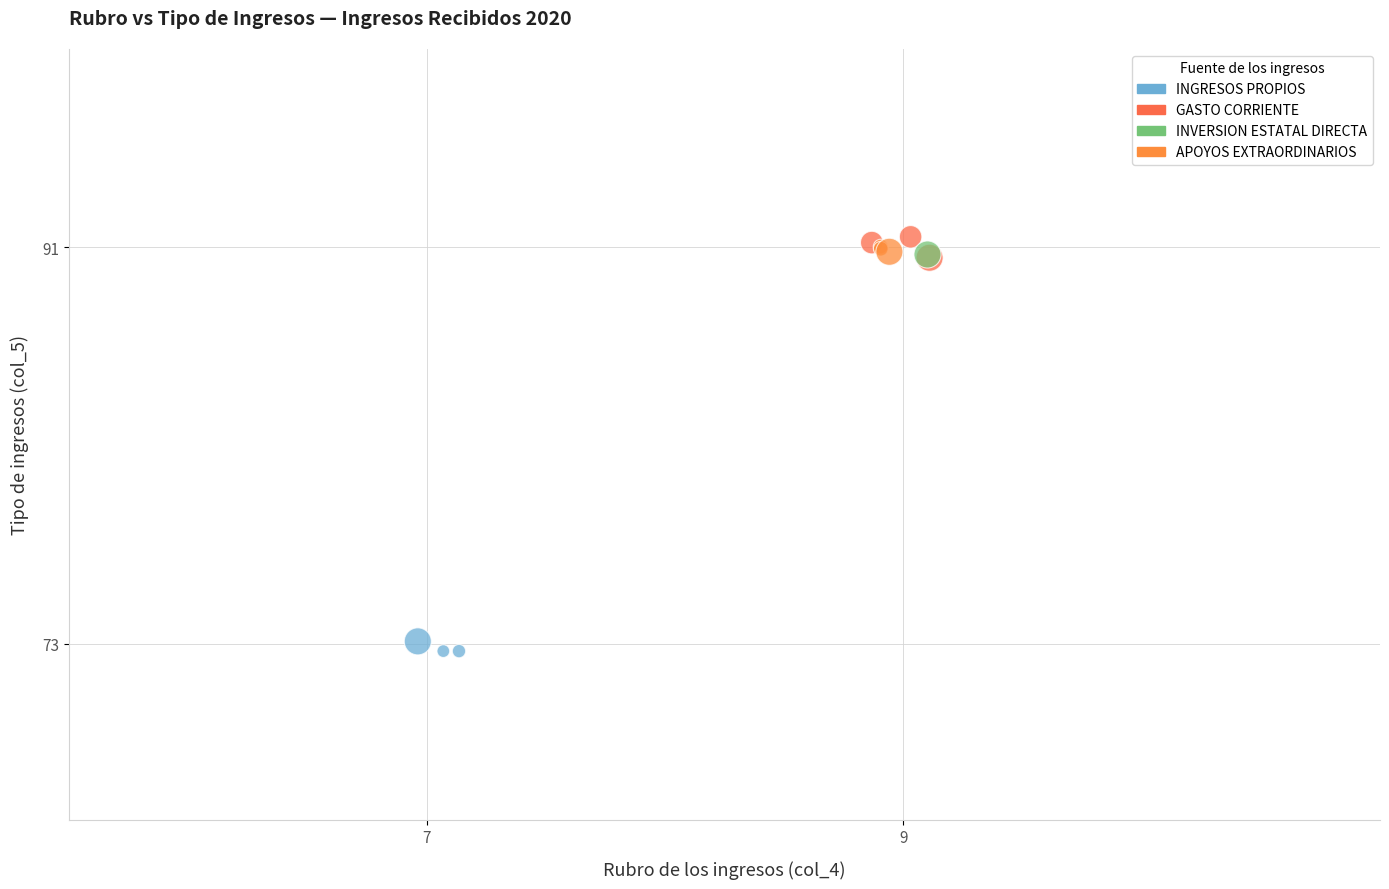

What are all the series names shown in the legend?

INGRESOS PROPIOS, GASTO CORRIENTE, INVERSION ESTATAL DIRECTA, APOYOS EXTRAORDINARIOS